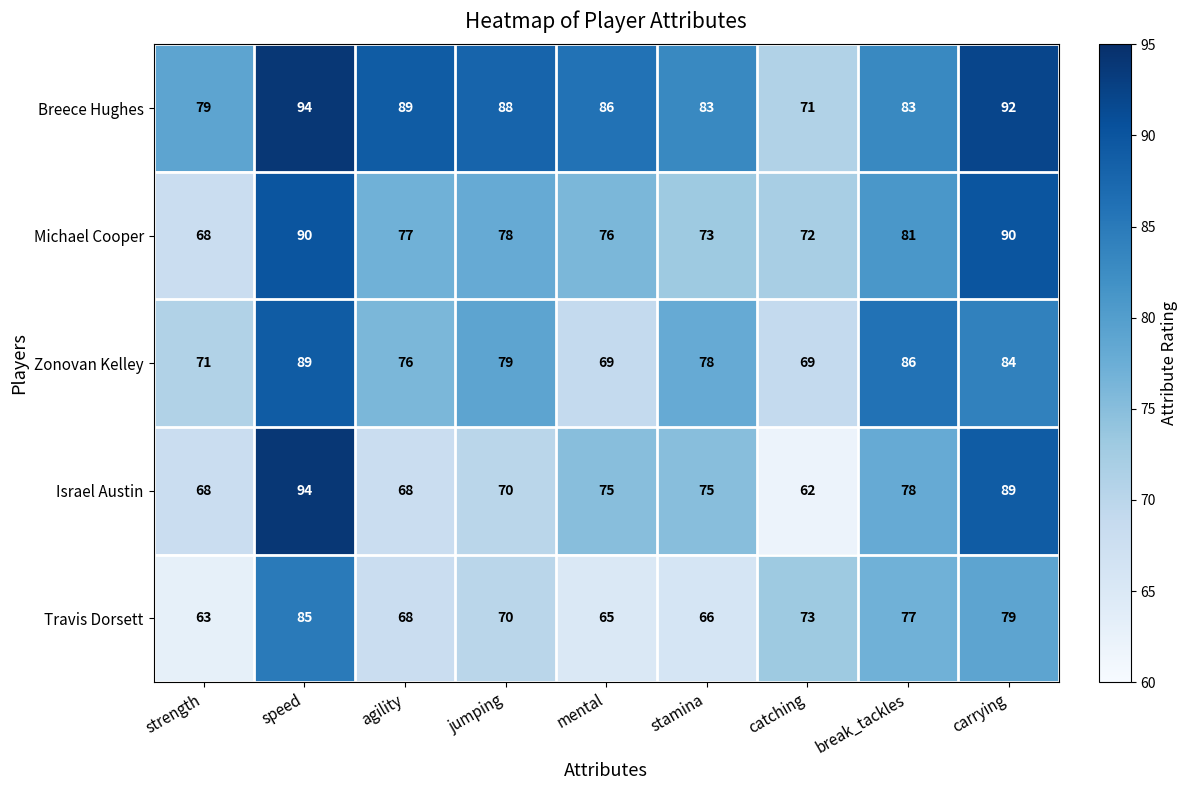

Is it true that Zonovan Kelley equals 149 at break_tackles?

False